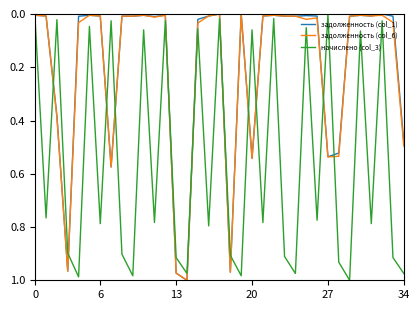

Which series has the largest total across all categories?

начислено (col_3)